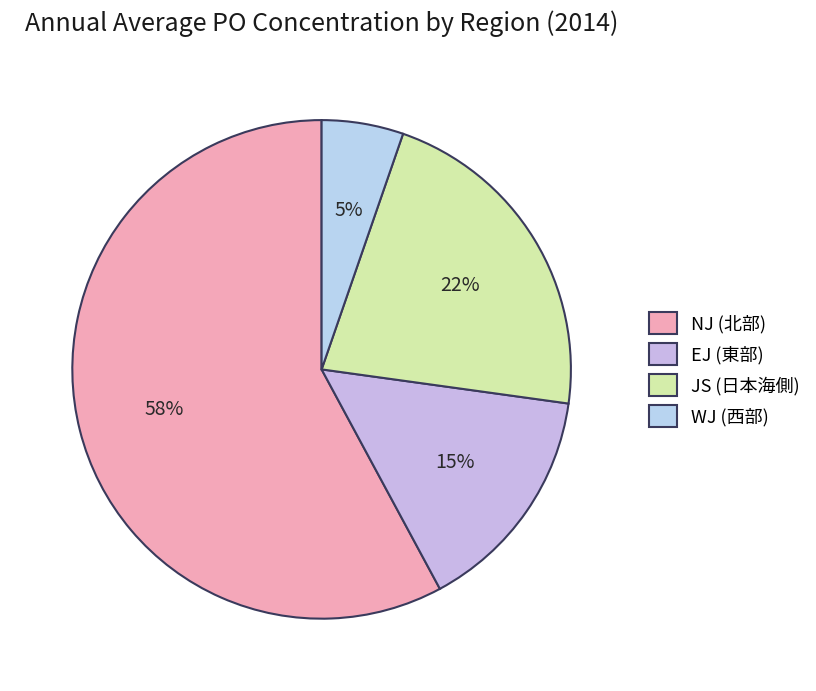

How many segments does this pie chart have?

4